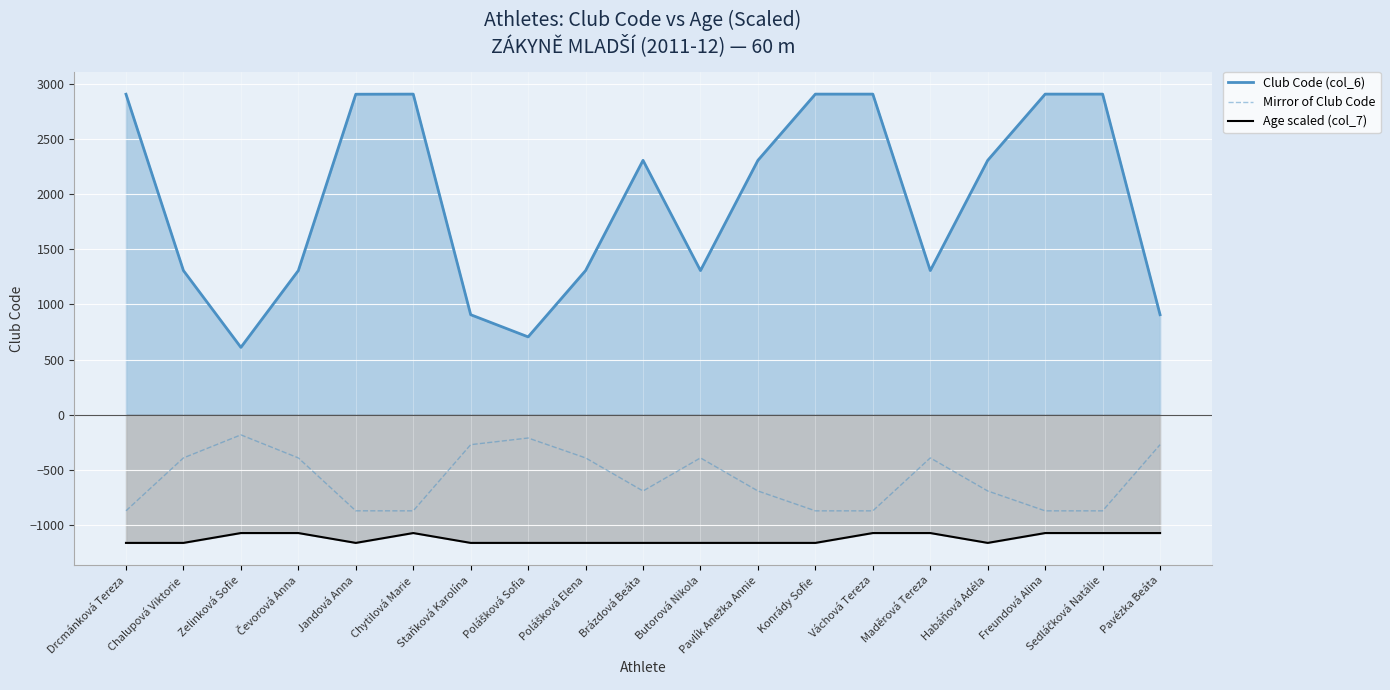

What is the average value of the Mirror of Club Code series?

-582.7